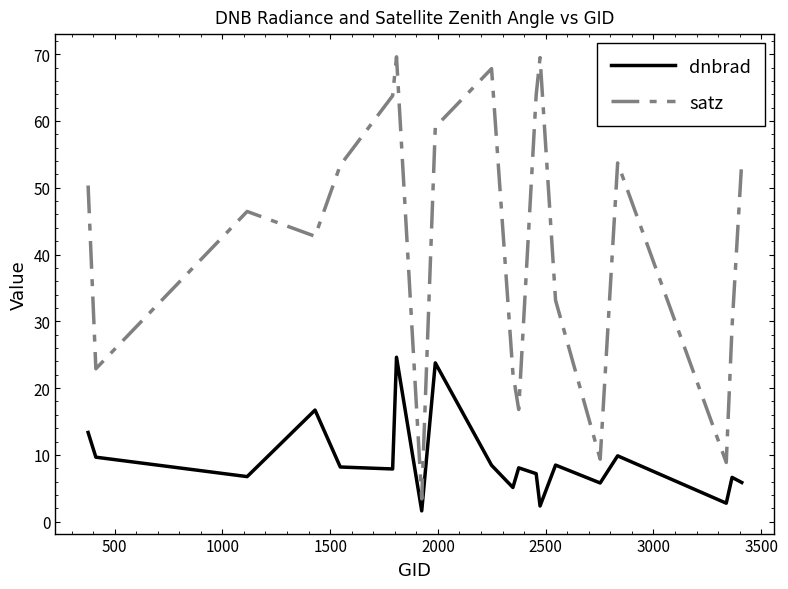

What is the greatest value displayed?

69.6